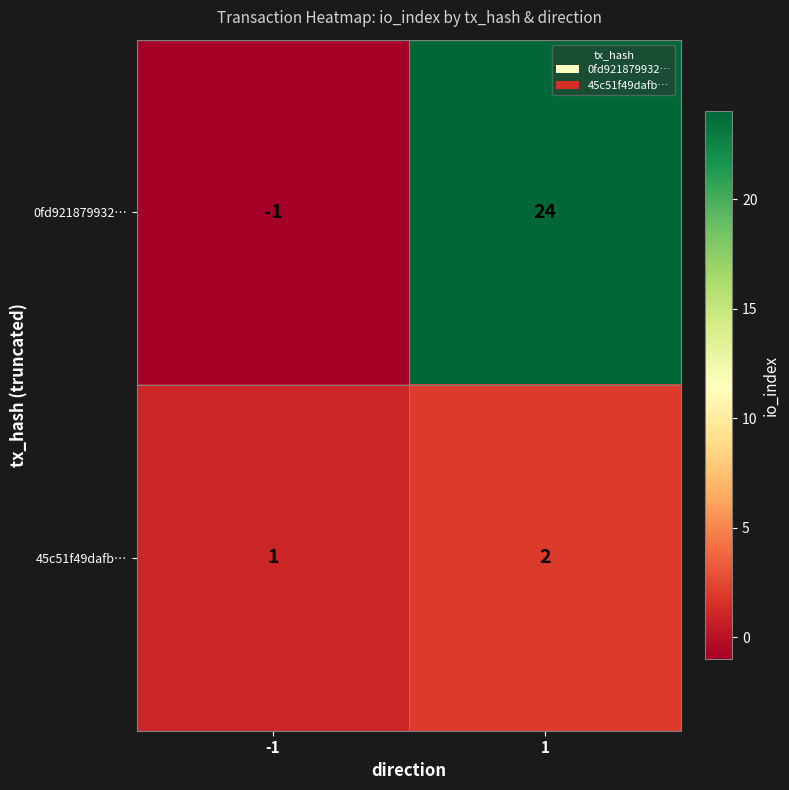

How many series are shown in this chart?

2